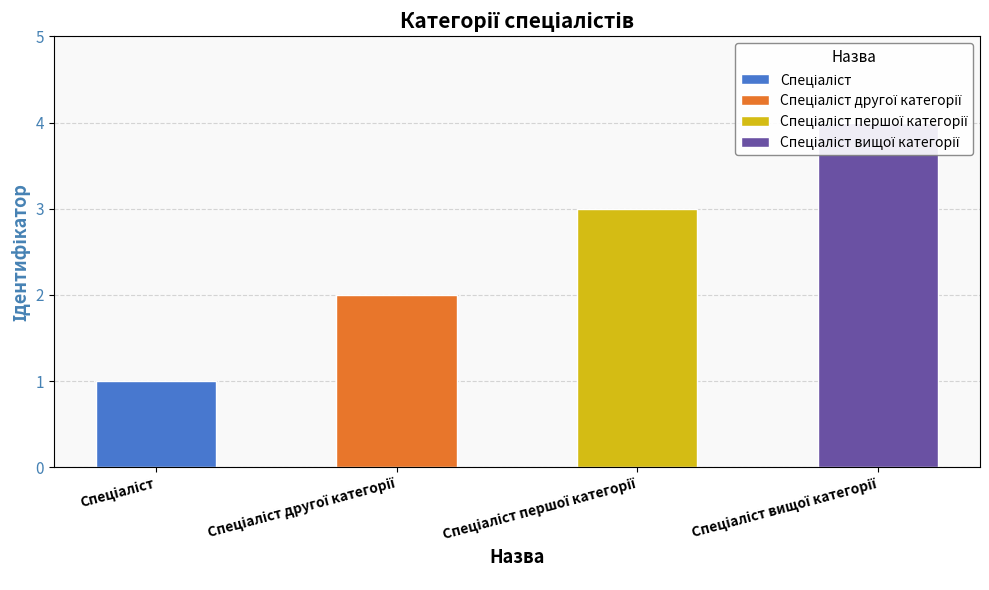

Which category has the highest value across all series?

Спеціаліст вищої категорії